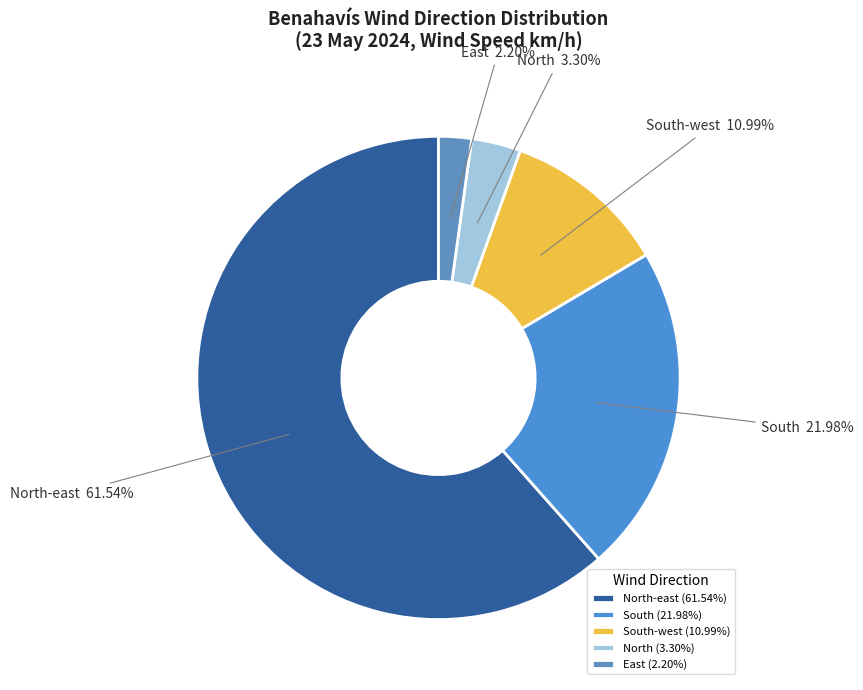

Does any single category account for the majority?

Yes